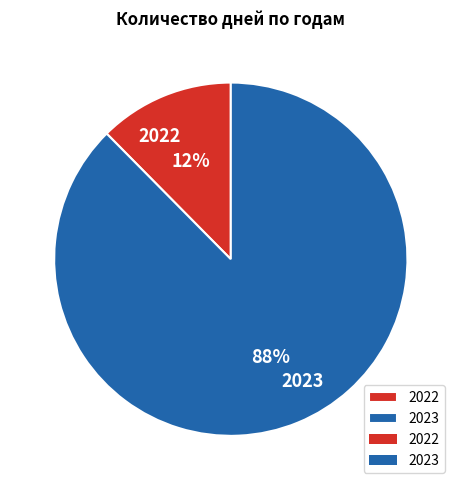

Between 2022 and 2023, which is larger?

2023